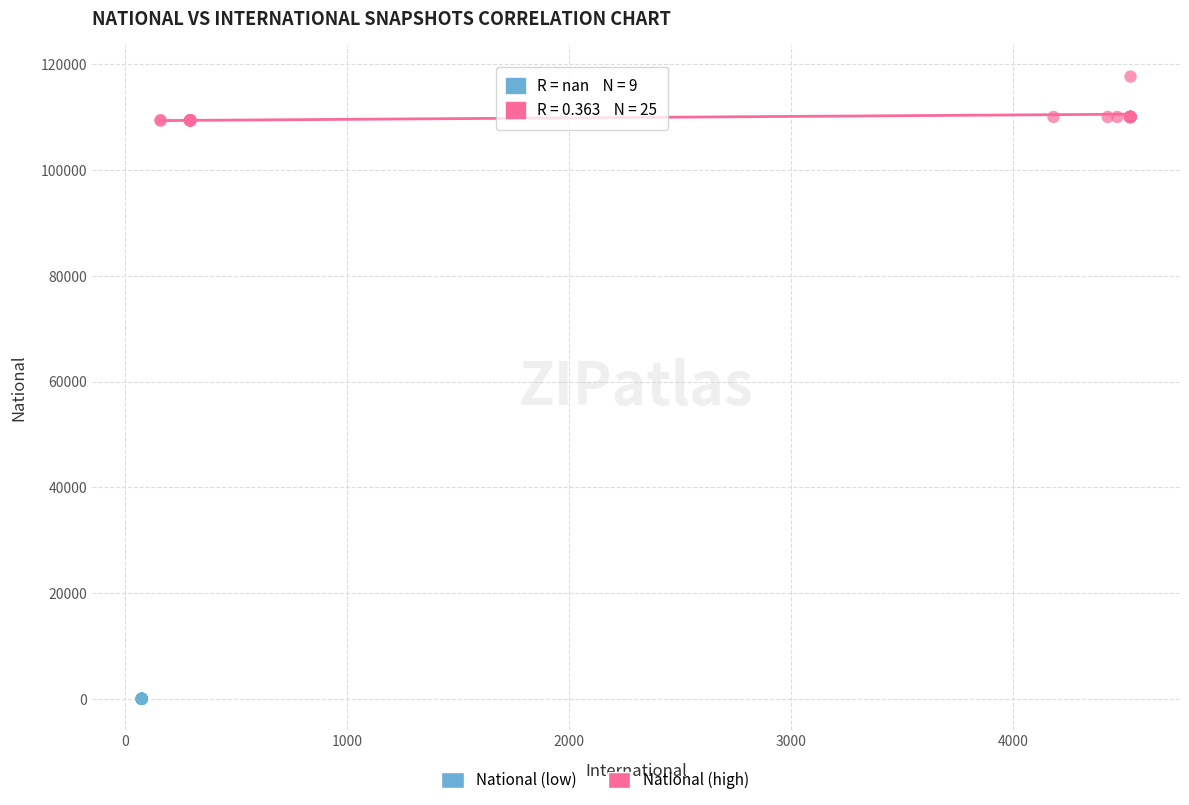

Which series reaches the maximum Y coordinate?

National (high)